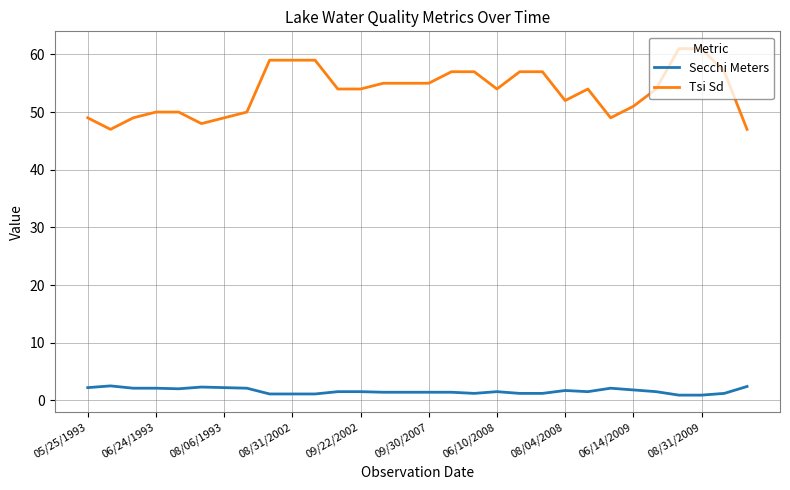

How many lines are shown in the chart?

2